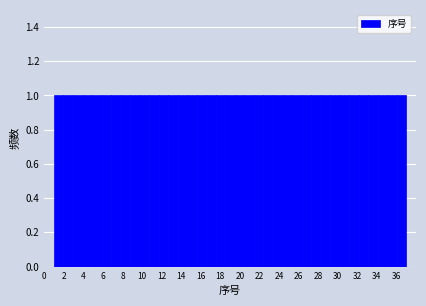

How tall is the bar that spans 2.0 to 3.0 on the x-axis? Neither the bar edges nor the heights are printed on the chart, so give them approximately, as read against the axes.

1